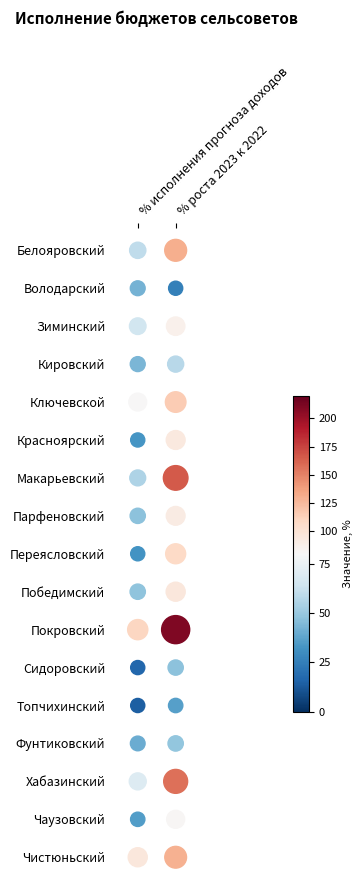

The % роста 2023 к 2022 series shows 87.6 at Зиминский. True or false?

True